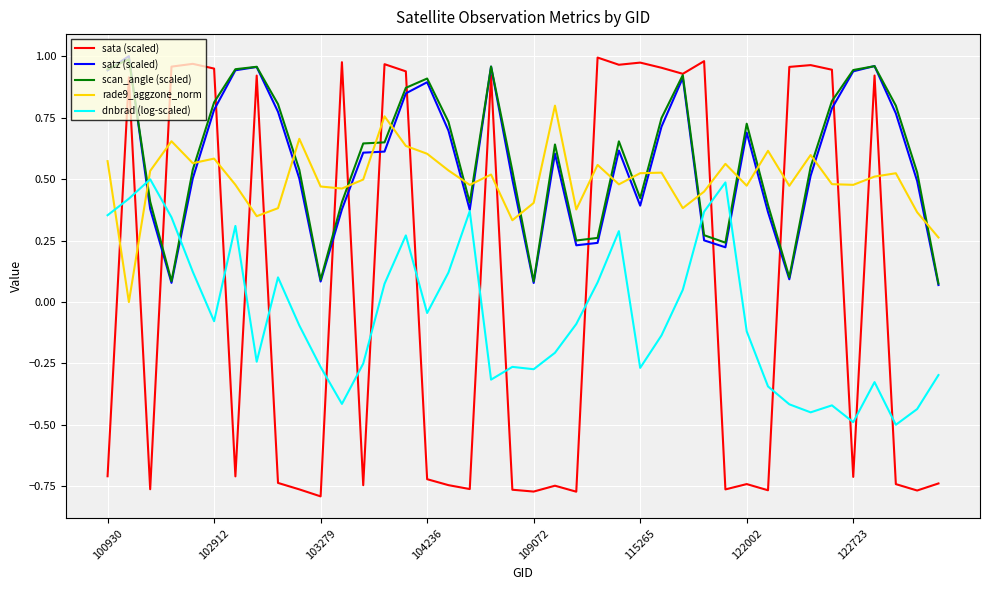

After their last crossing, which series has the higher values: rade9_aggzone_norm or satz (scaled)?

rade9_aggzone_norm